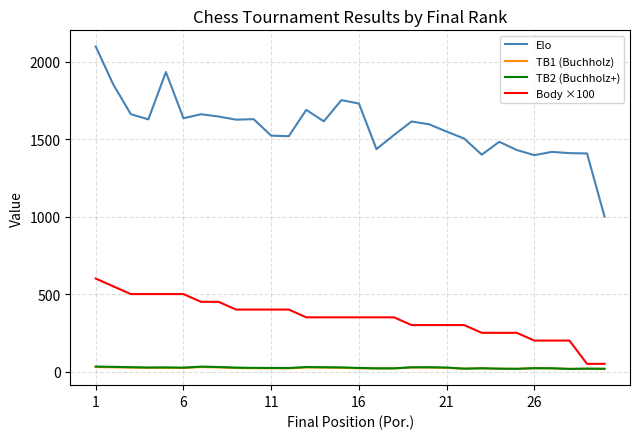

True or false: TB2 (Buchholz+) and TB1 (Buchholz) cross at least once.

False